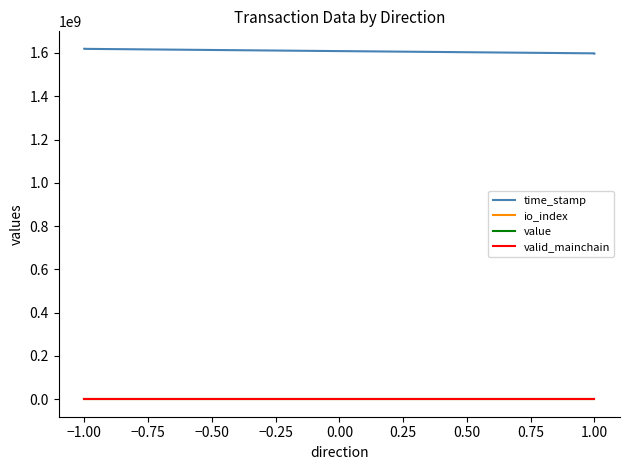

What is the approximate value of io_index at 1.00?

3.0